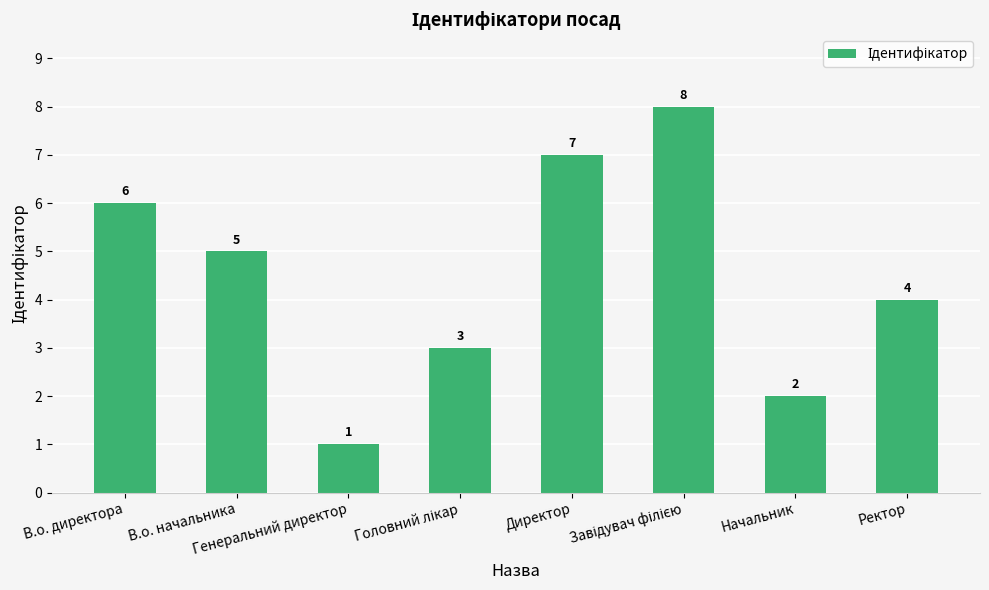

What is the difference between the maximum and minimum values?

7